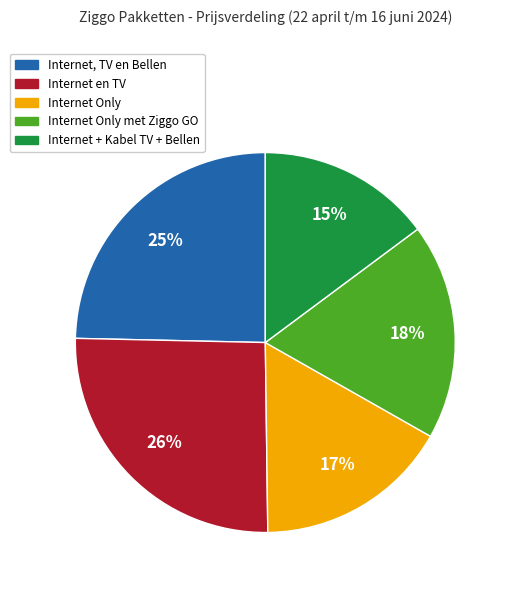

Does any single category account for the majority?

No